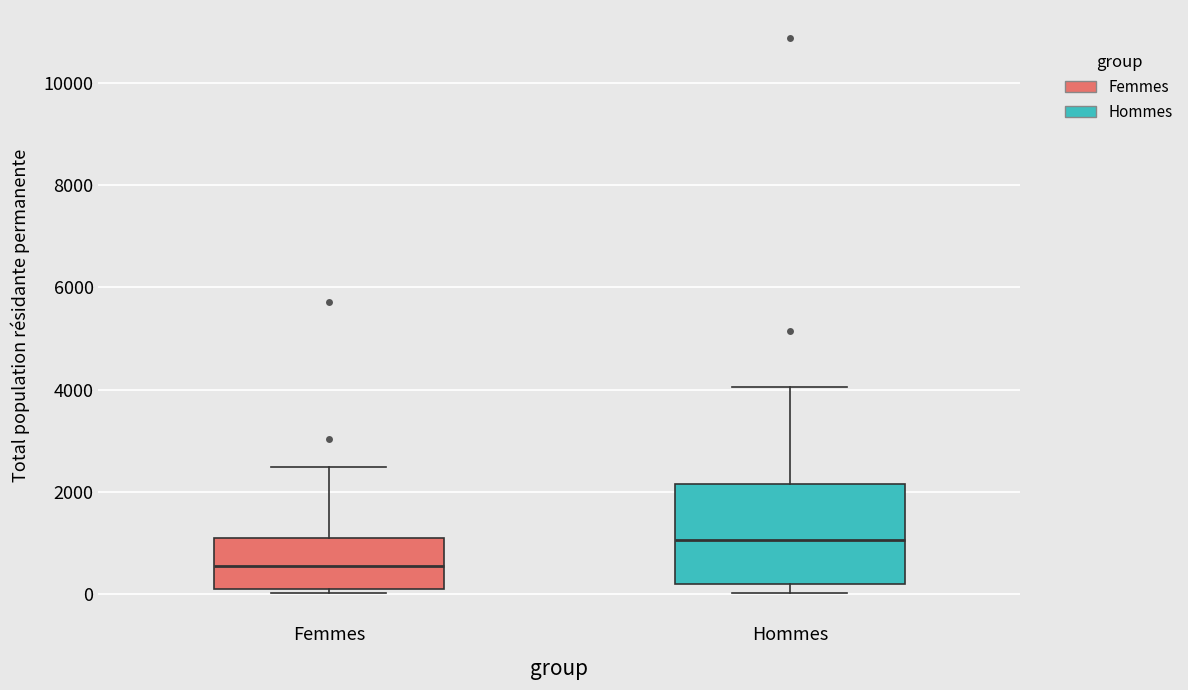

Which box's median line is the lowest?

Femmes